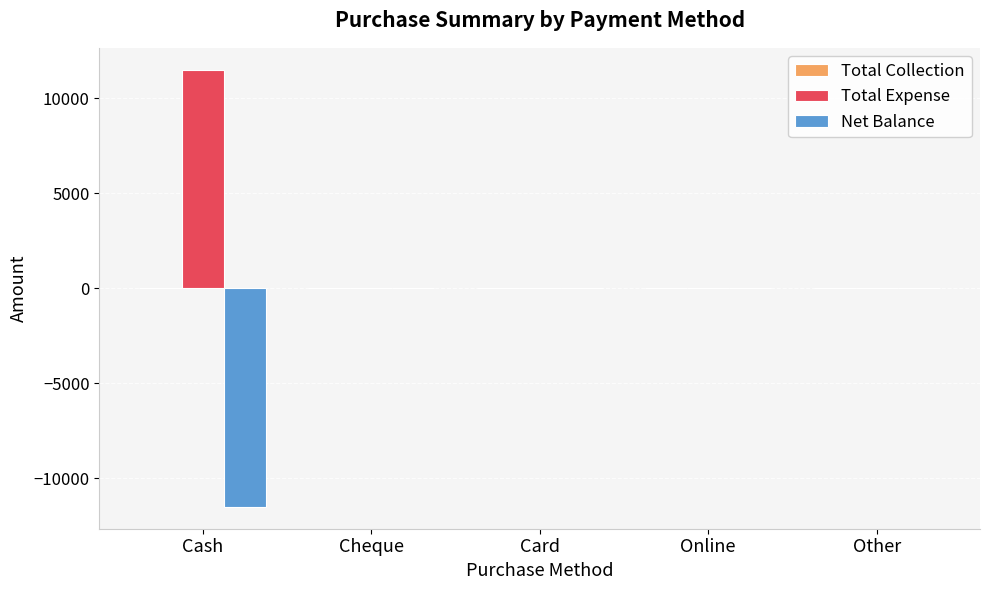

The Total Expense series shows 0 at Cheque. True or false?

True